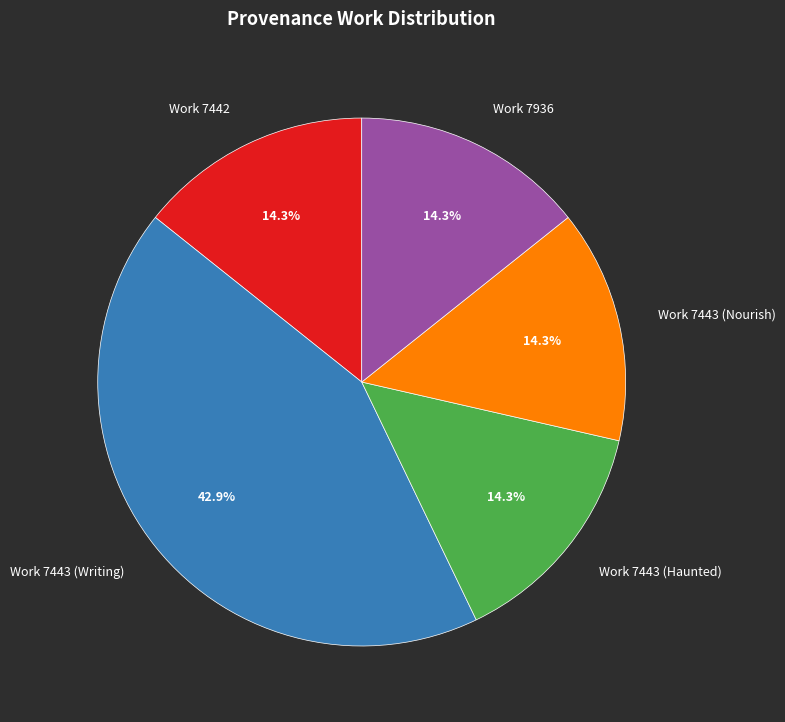

Is there any slice that represents more than half of the pie?

No